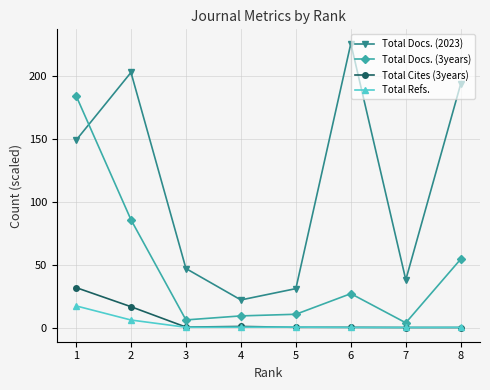

How many times do Total Docs. (3years) and Total Docs. (2023) cross each other?

1